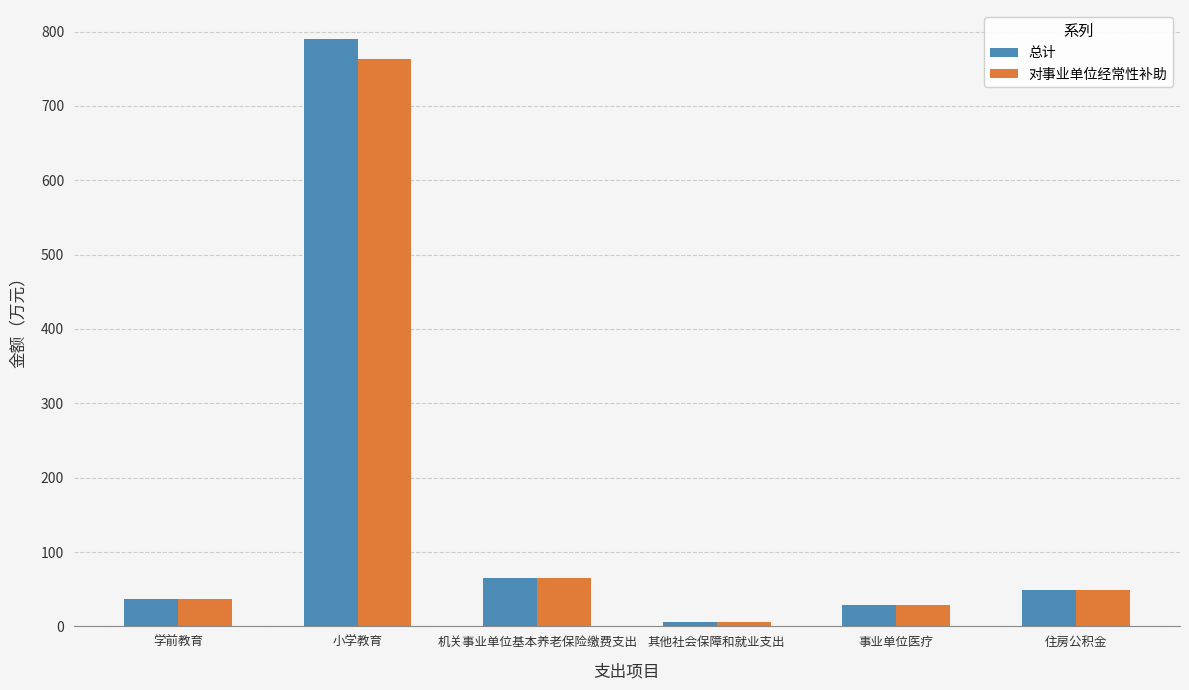

Where does the 总计 series first go above 48?

小学教育